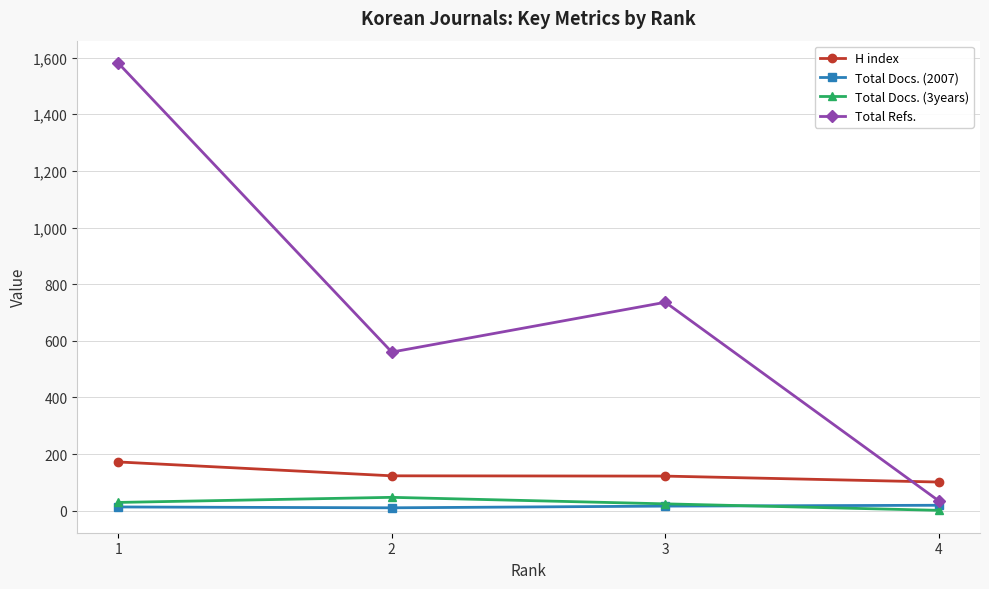

True or false: H index has more than 2 points higher than both neighbors.

False